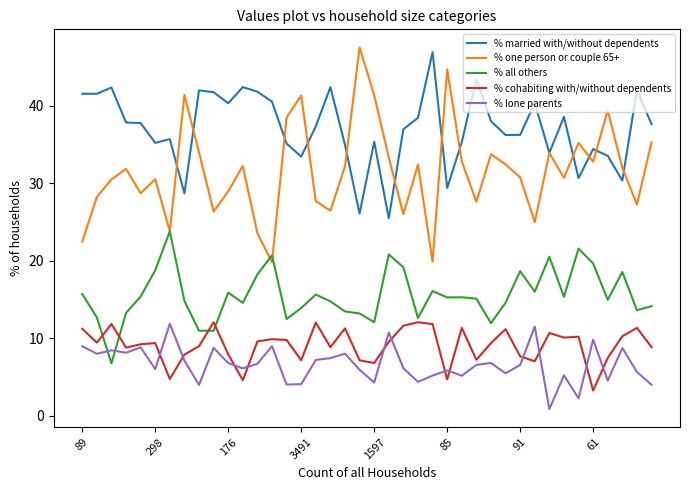

True or false: % all others and % married with/without dependents cross at least once.

False